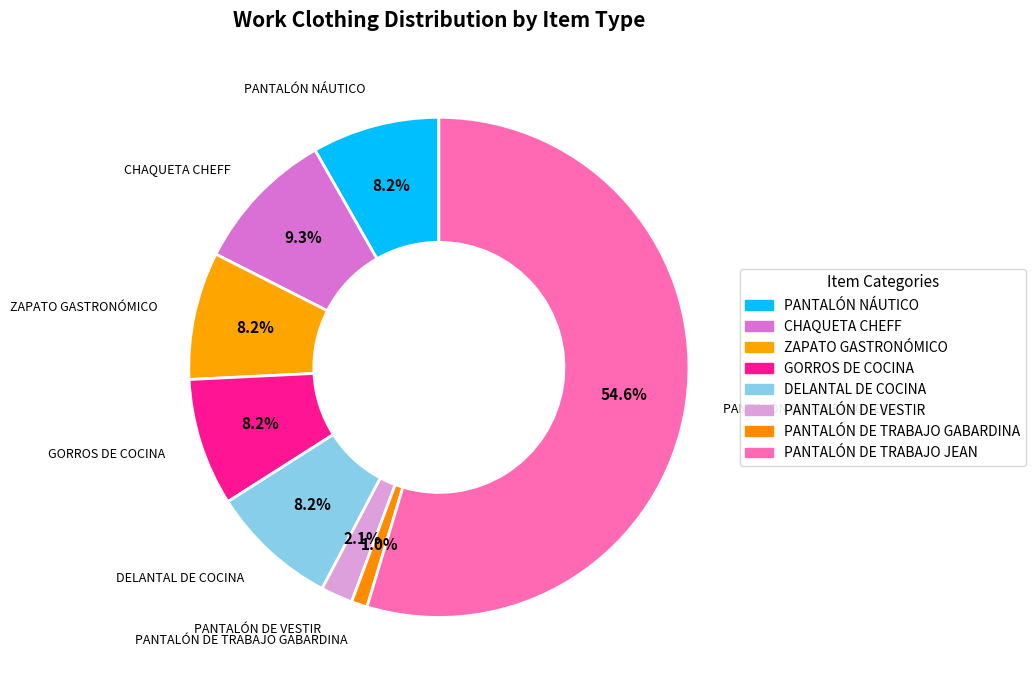

How many slices are in this pie chart?

8